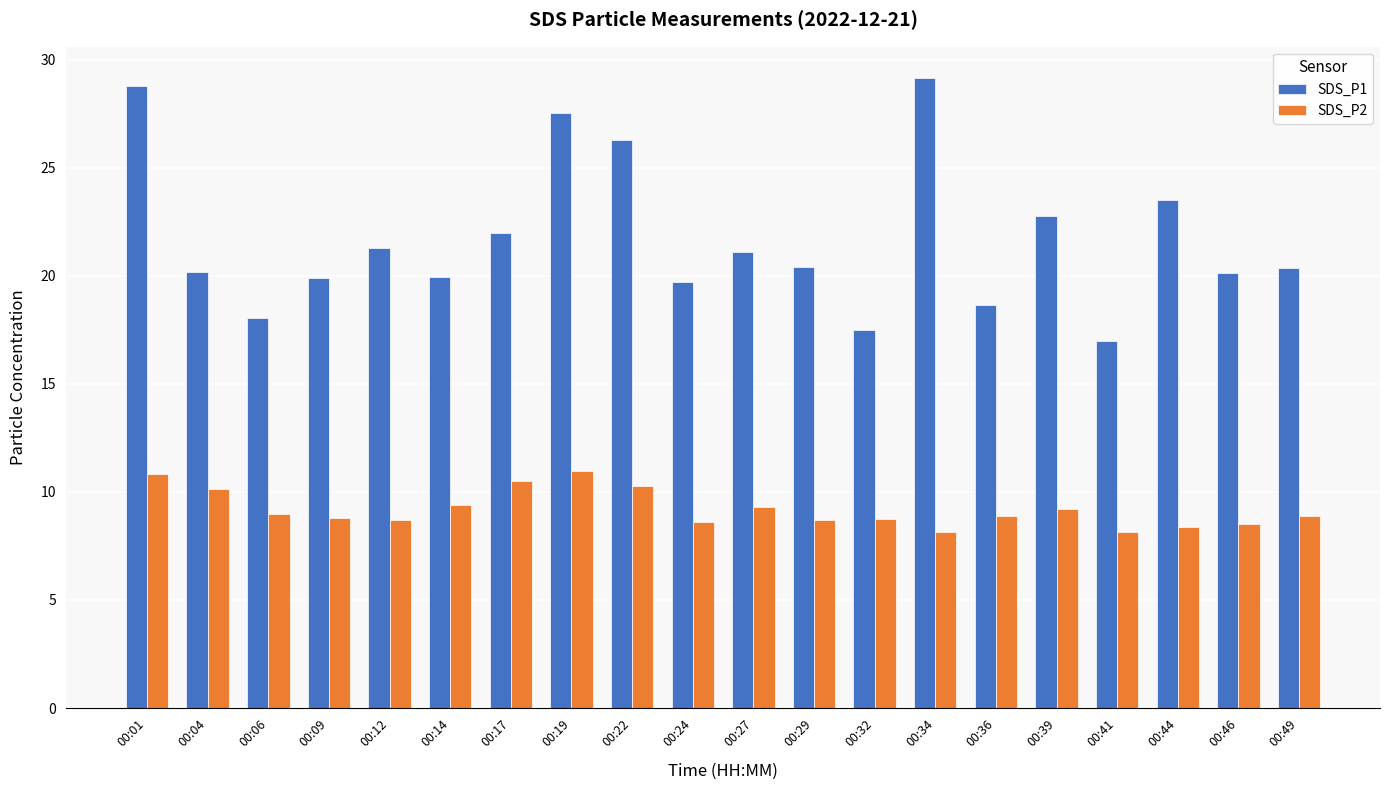

At which label does SDS_P1 first exceed 20?

00:01